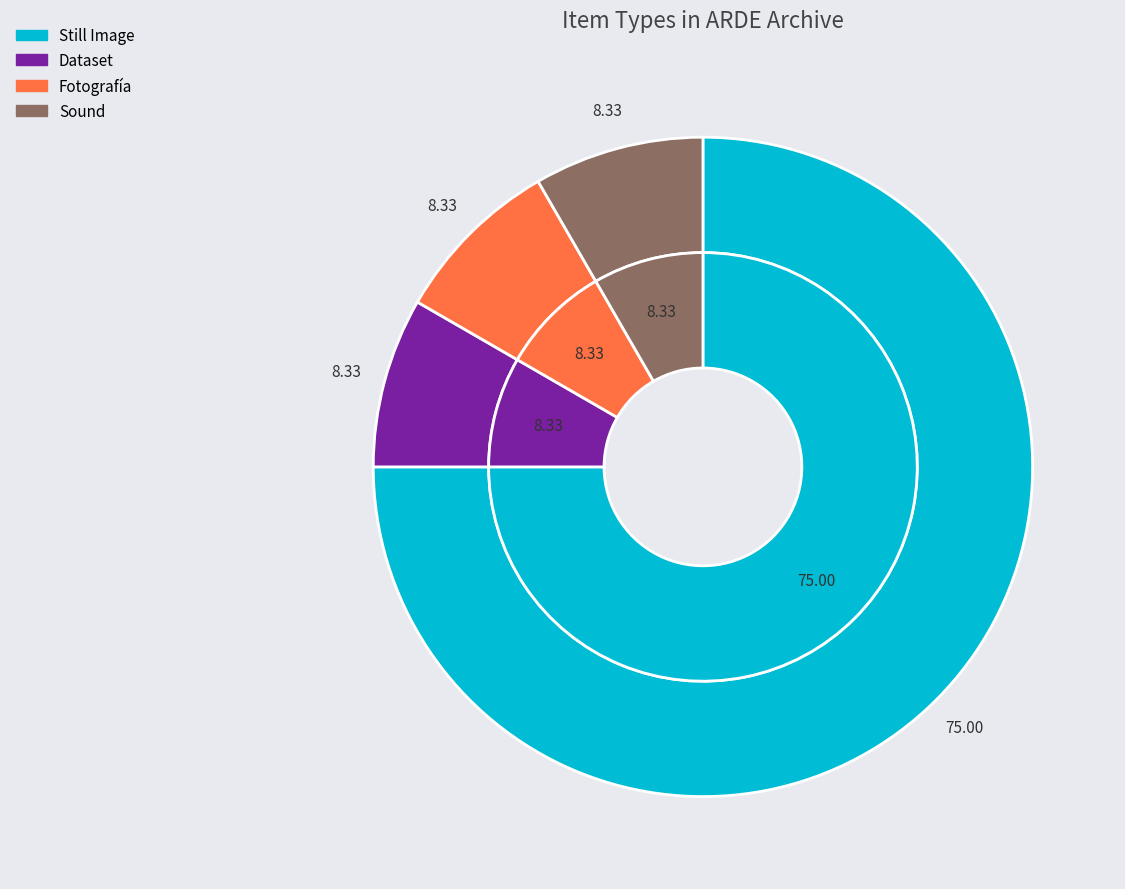

The Dataset slice represents 8% of the pie. True or false?

True